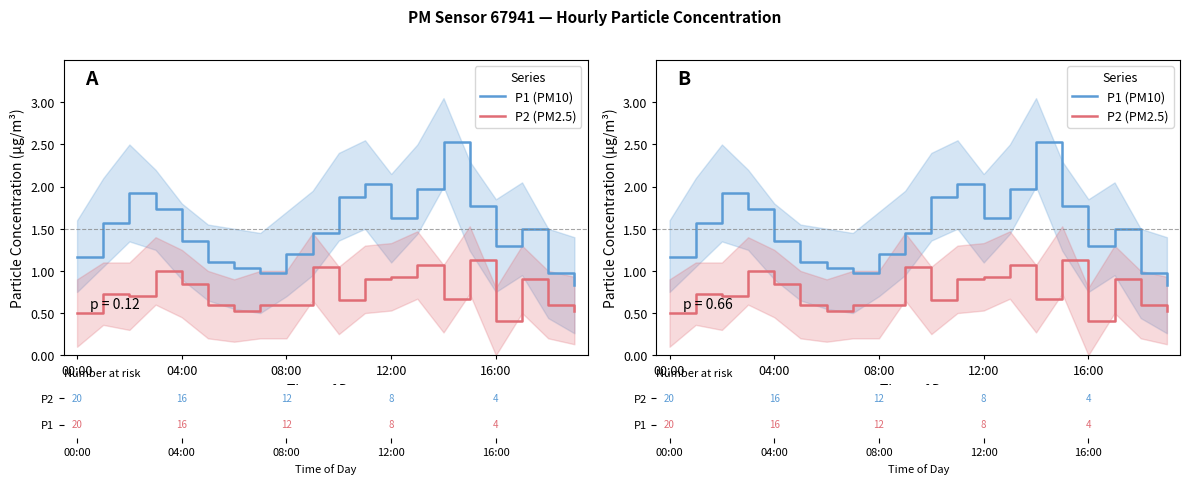

What is the sum of all P2 (PM2.5) values?

14.9